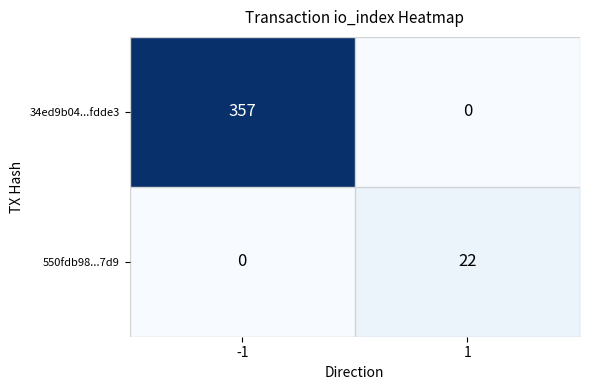

Rank the categories by 34ed9b04...fdde3 value from highest to lowest.

-1, 1